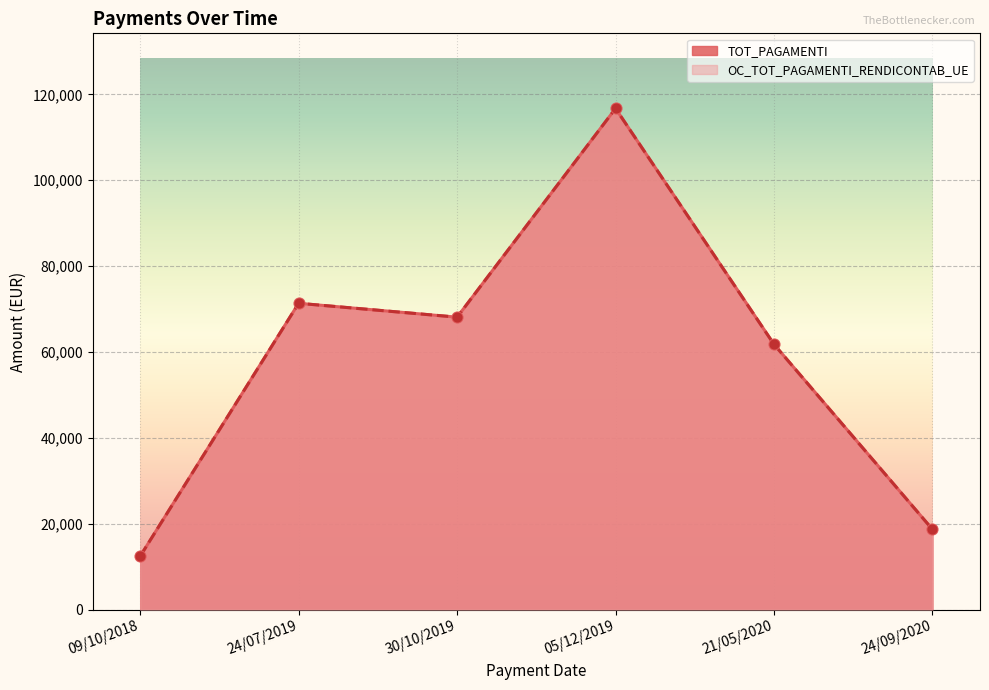

Which series has the largest total across all categories?

TOT_PAGAMENTI